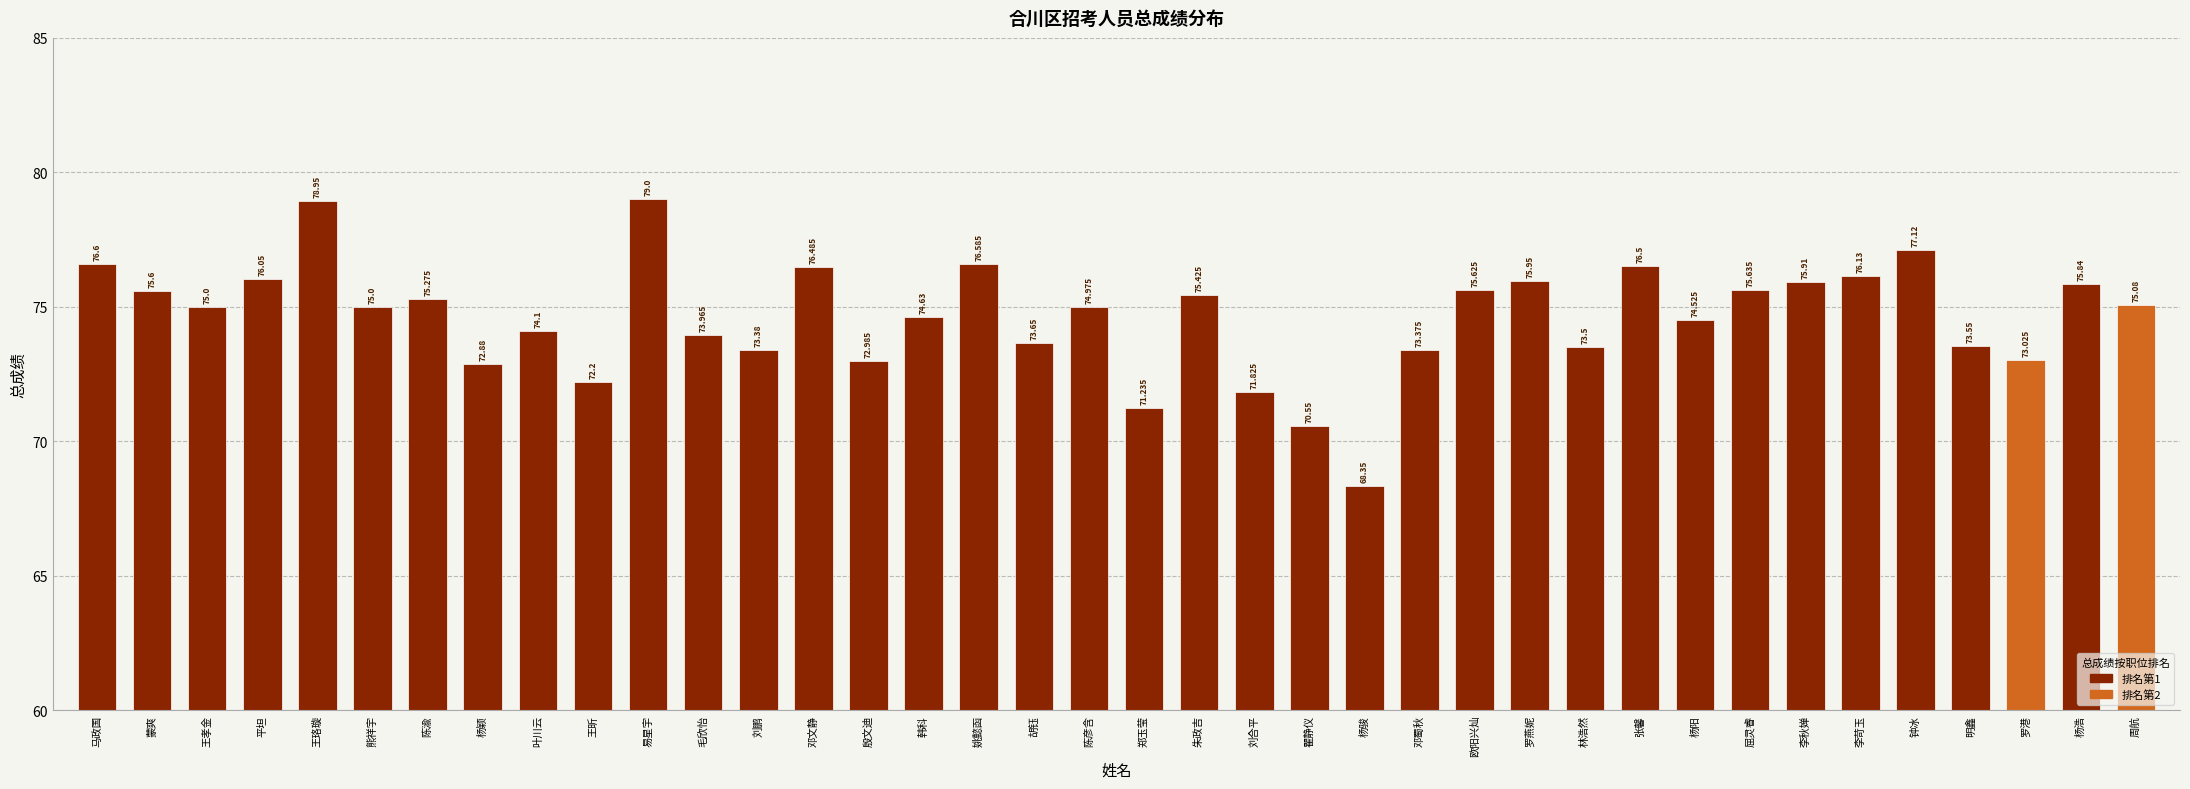

The value at 易星宇 is 122.2. True or false?

False